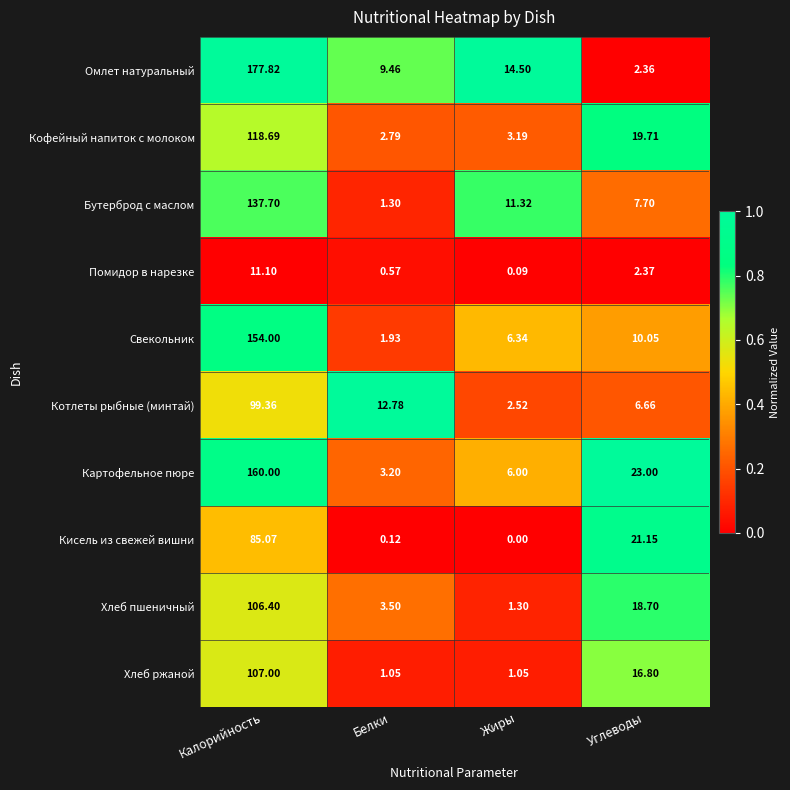

Which series has the largest range (max minus min)?

Омлет натуральный